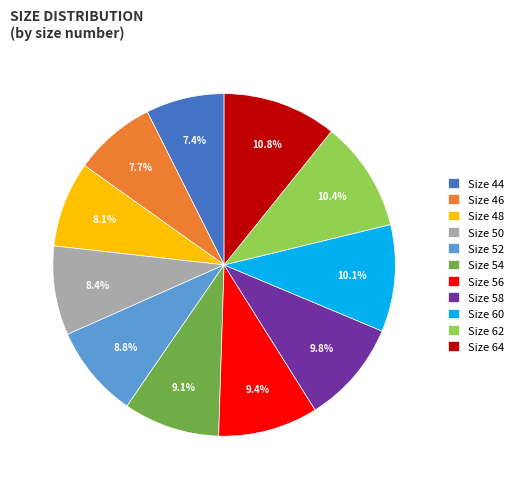

Count the number of slices in the pie.

11